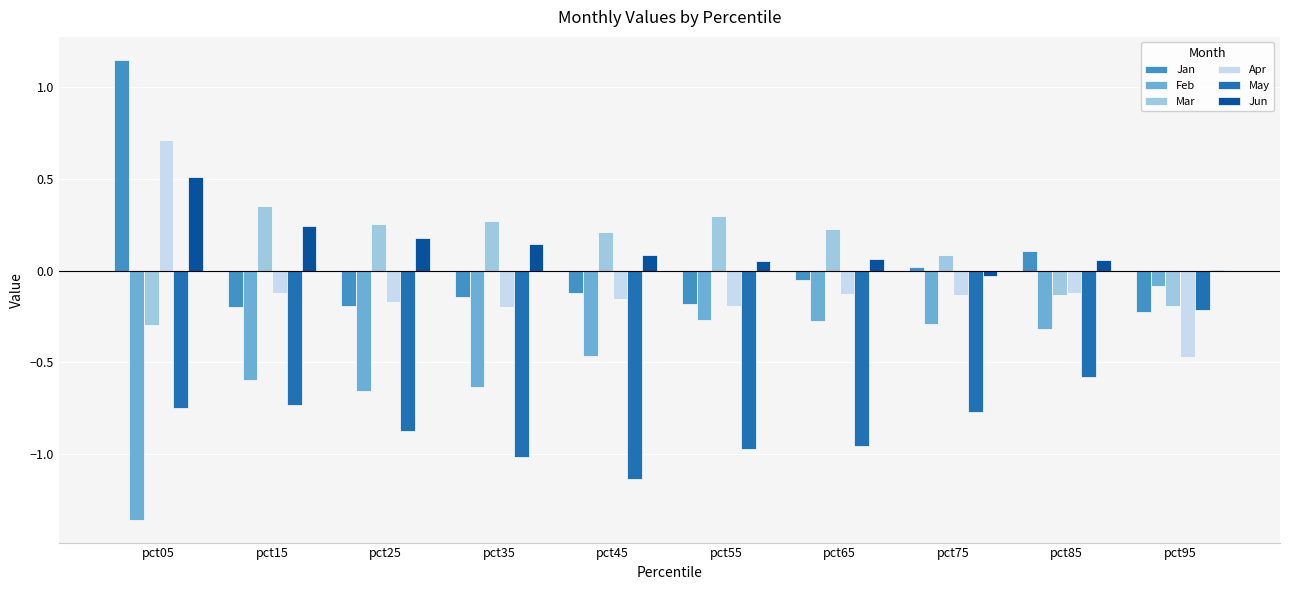

Does the chart contain stacked bars?

No